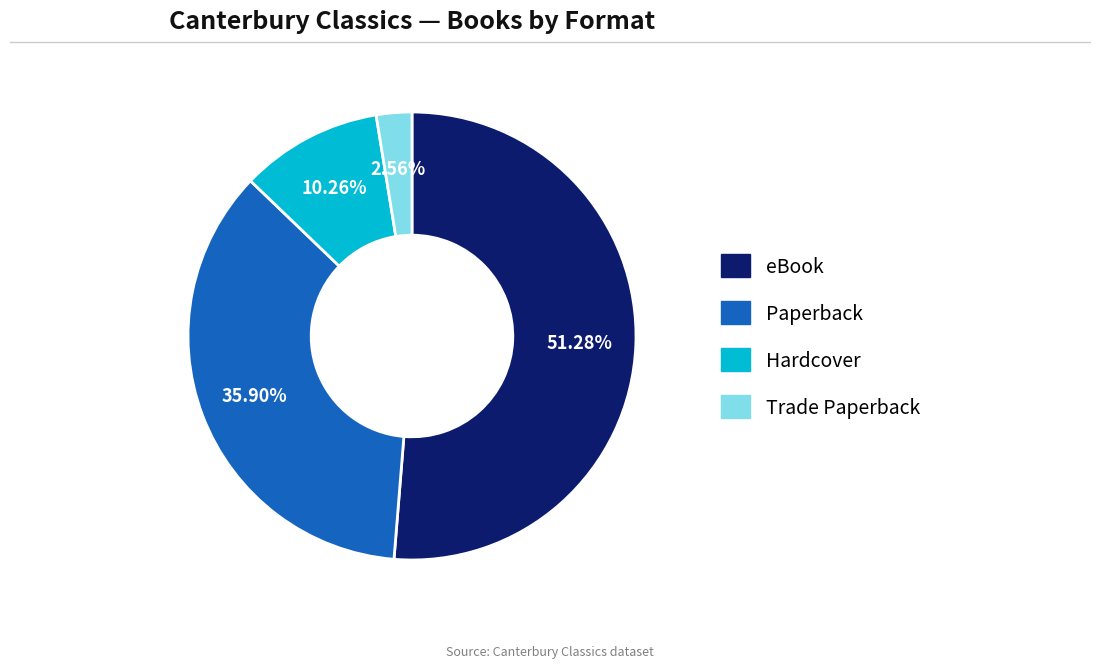

How many slices are in this pie chart?

4